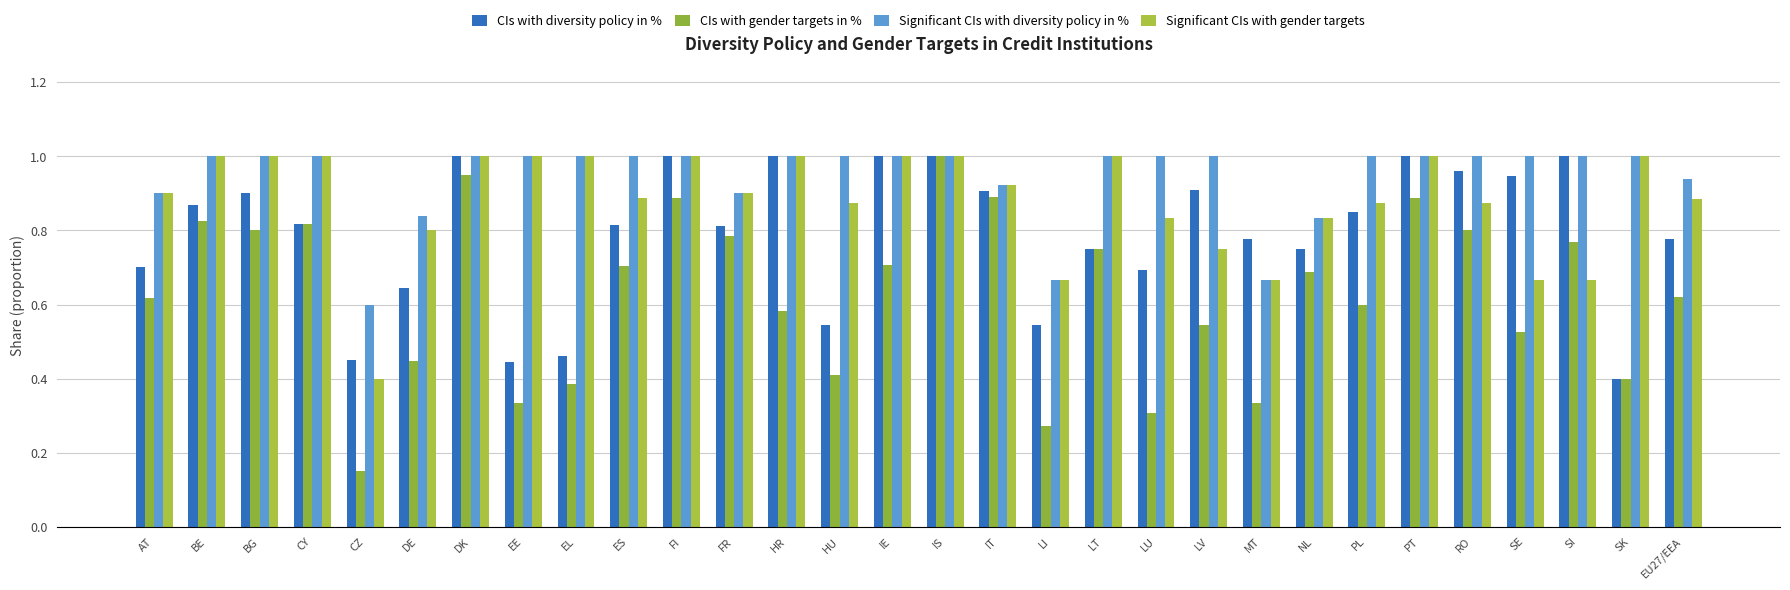

What is the difference between the CIs with gender targets in % values at SK and CY?

0.4